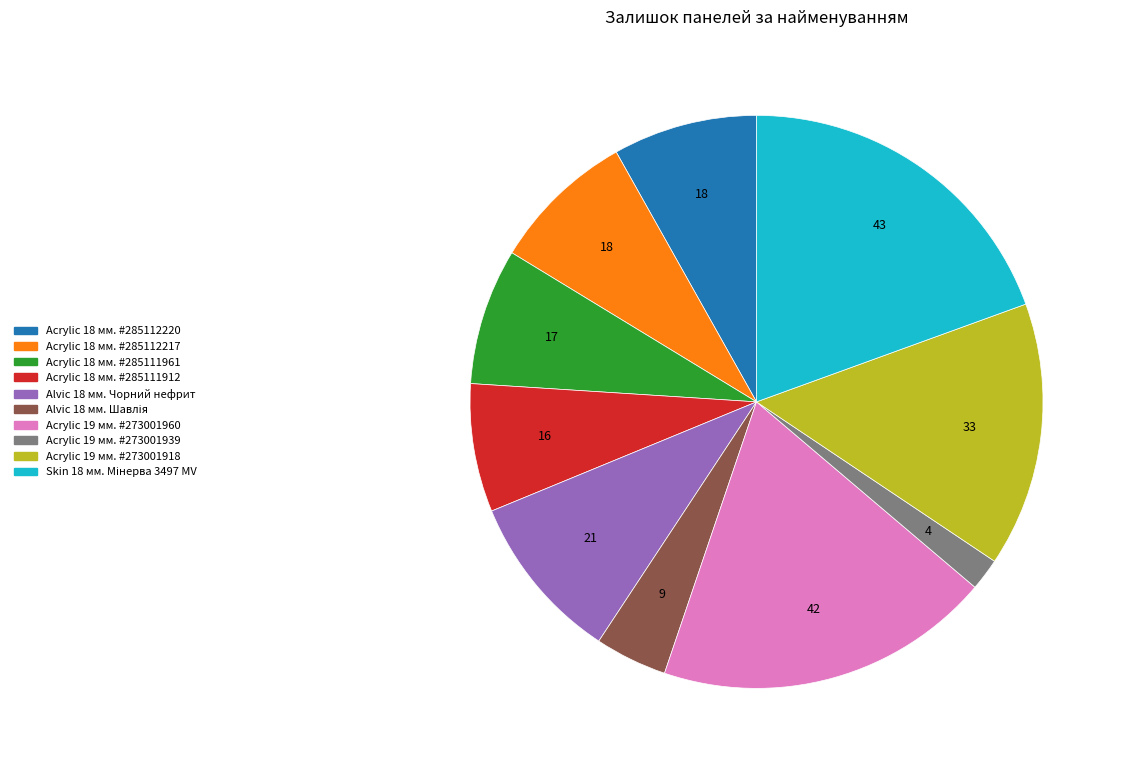

Is there a majority slice in this chart?

No